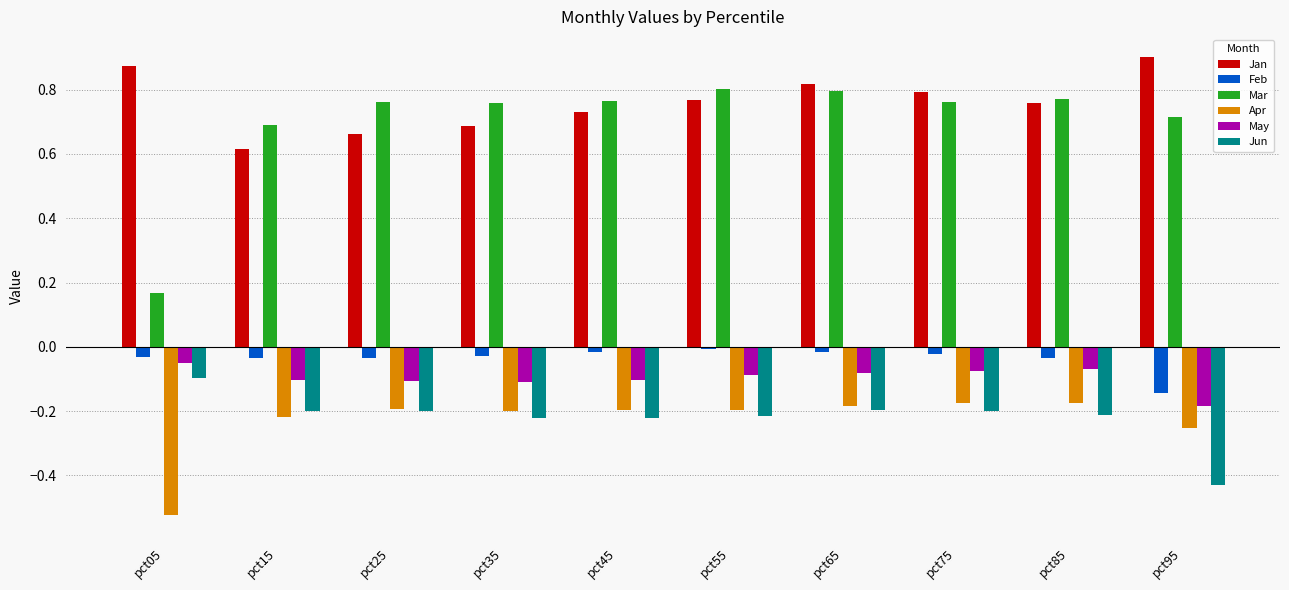

The value of May at pct05 is -0.1. True or false?

False